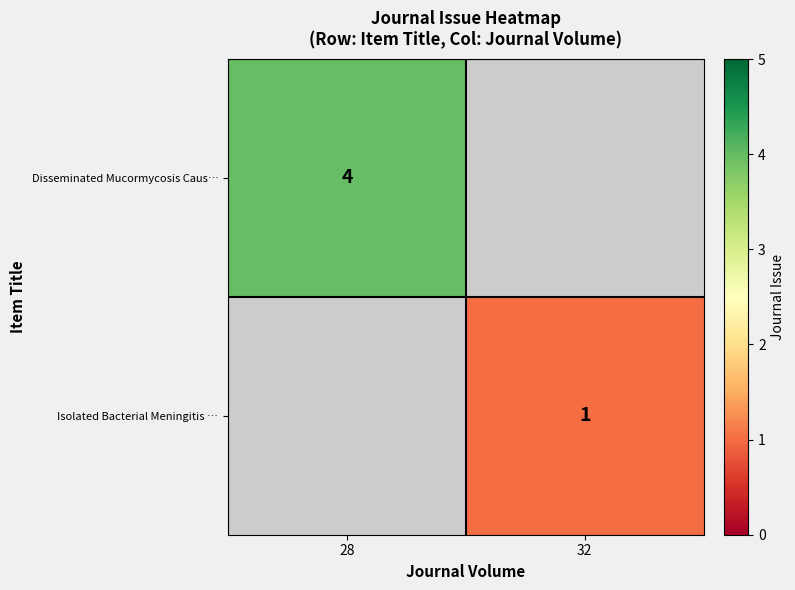

Is it true that Isolated Bacterial Meningitis … equals 0 at 32?

False